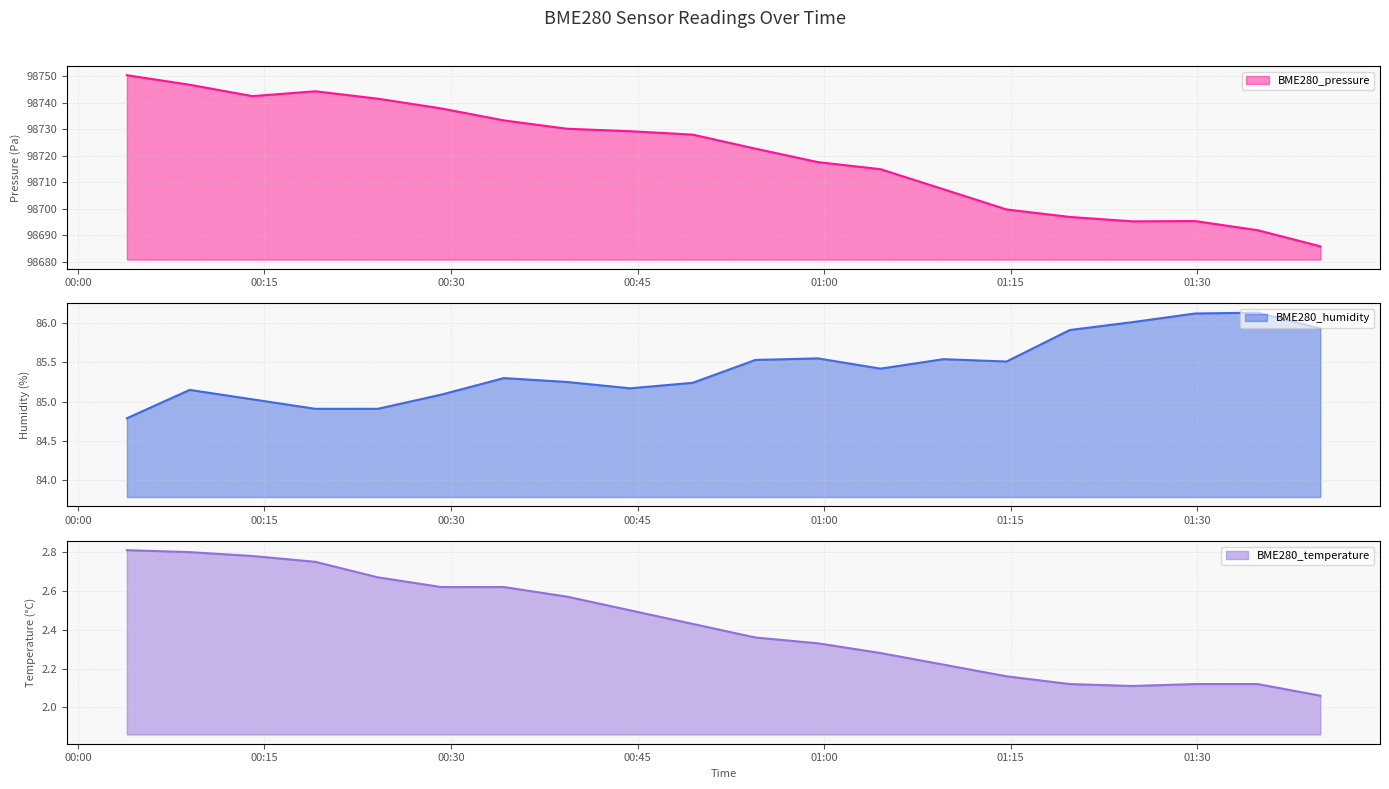

How many lines are shown in the chart?

3